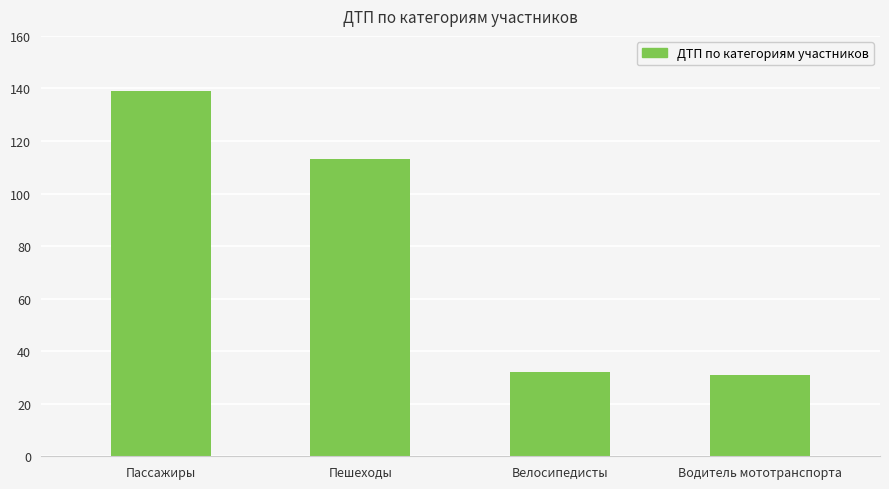

Reading left to right, transcribe all the data shown in this chart.

Пассажиры=139	Пешеходы=113	Велосипедисты=32	Водитель мототранспорта=31